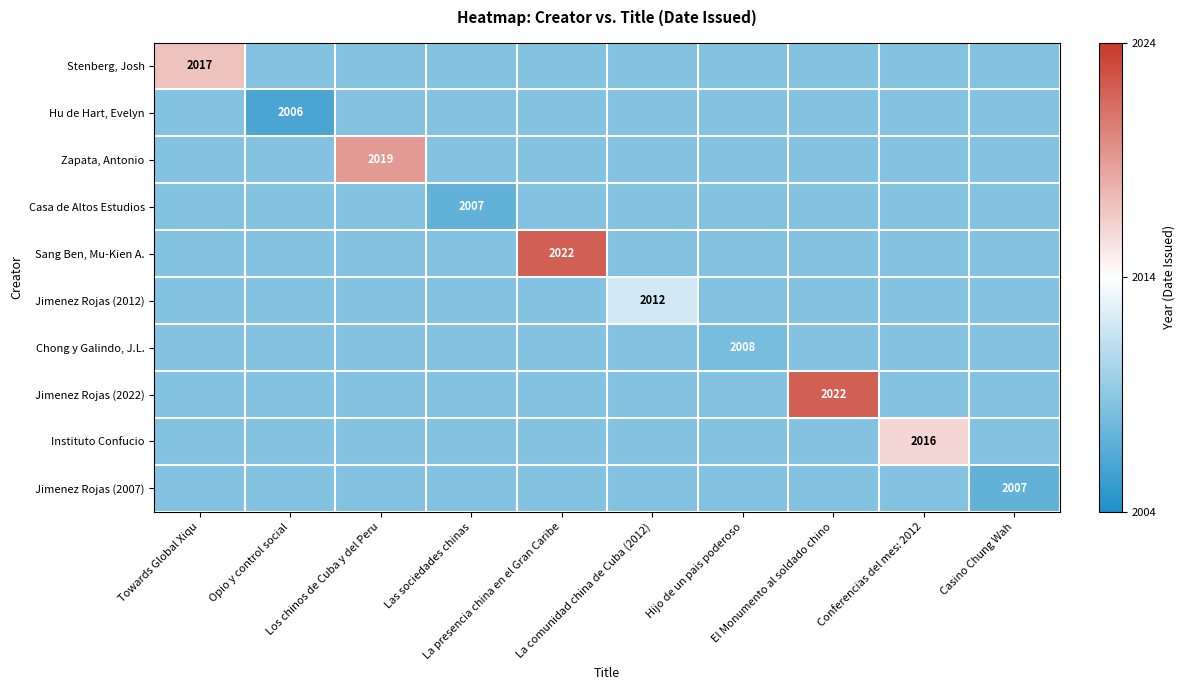

True or false: Casa de Altos Estudios has a value of 3109.7 at Los chinos de Cuba y del Peru.

False